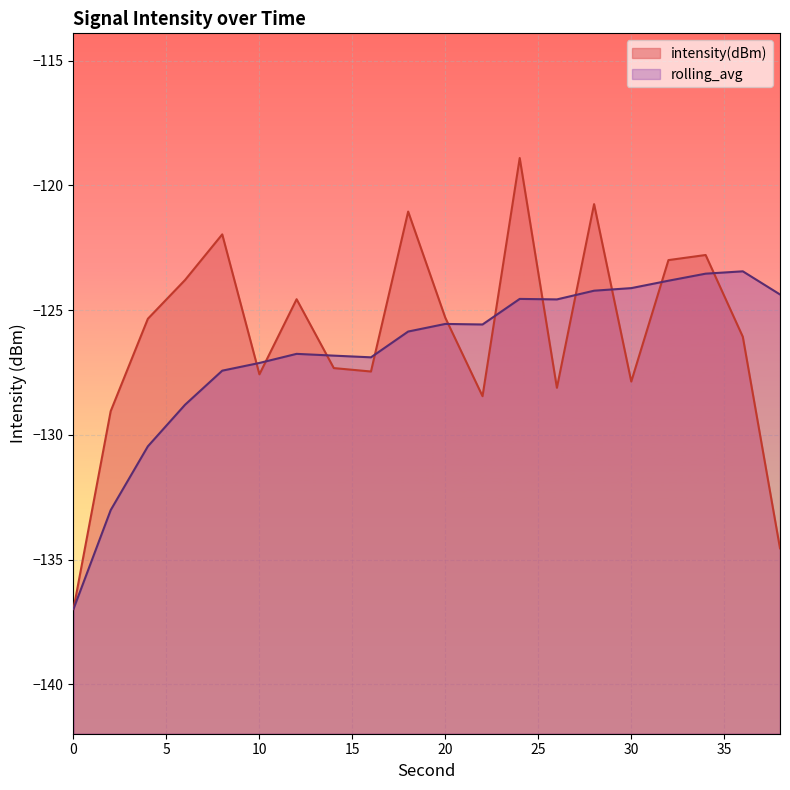

Reading left to right, transcribe all the data shown in this chart.

intensity(dBm): 0=-137.0	2=-129.1	4=-125.3	6=-123.8	8=-122.0	10=-127.6	12=-124.6	14=-127.3	16=-127.5	18=-121.0	20=-125.3	22=-128.4	24=-118.9	26=-128.1	28=-120.7	30=-127.9	32=-123.0	34=-122.8	36=-126.1	38=-134.5
rolling_avg: 0=-137.0	2=-133.0	4=-130.5	6=-128.8	8=-127.4	10=-127.1	12=-126.8	14=-126.8	16=-126.9	18=-125.9	20=-125.6	22=-125.6	24=-124.5	26=-124.6	28=-124.2	30=-124.1	32=-123.8	34=-123.5	36=-123.4	38=-124.4